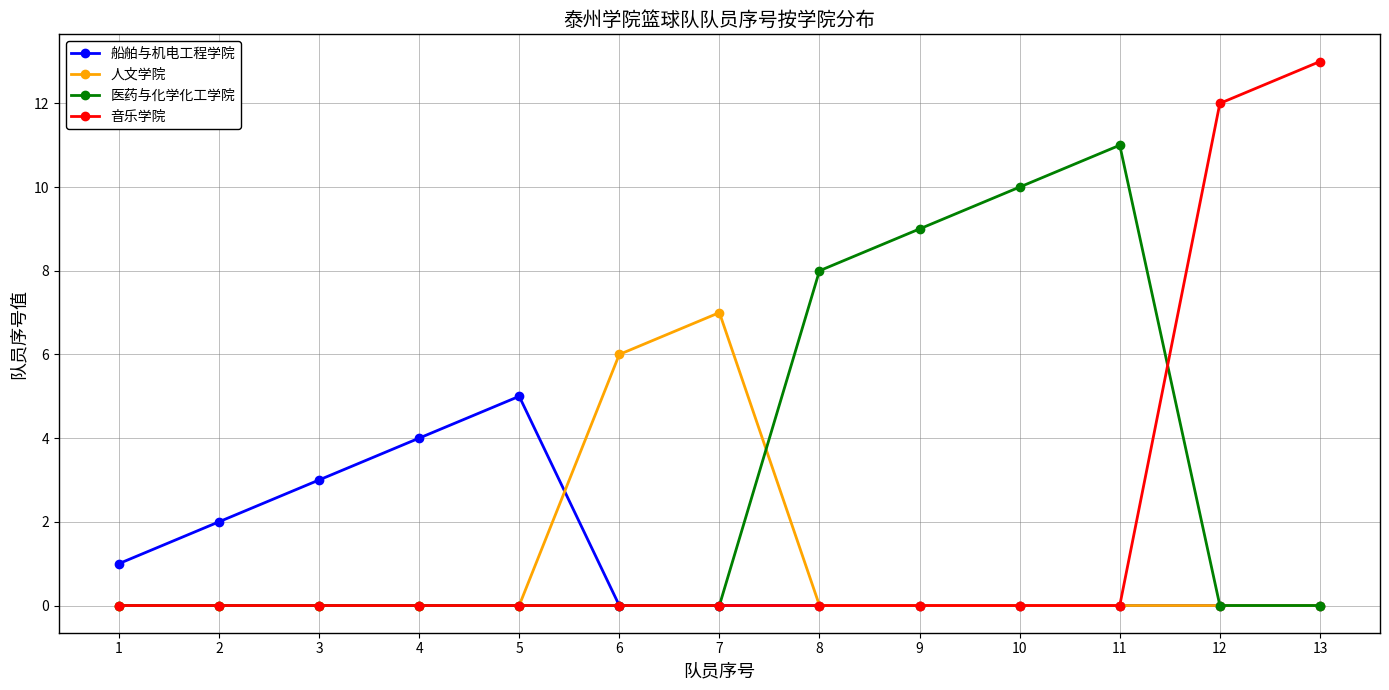

What is the difference between the maximum and minimum values in the 医药与化学化工学院 series?

11